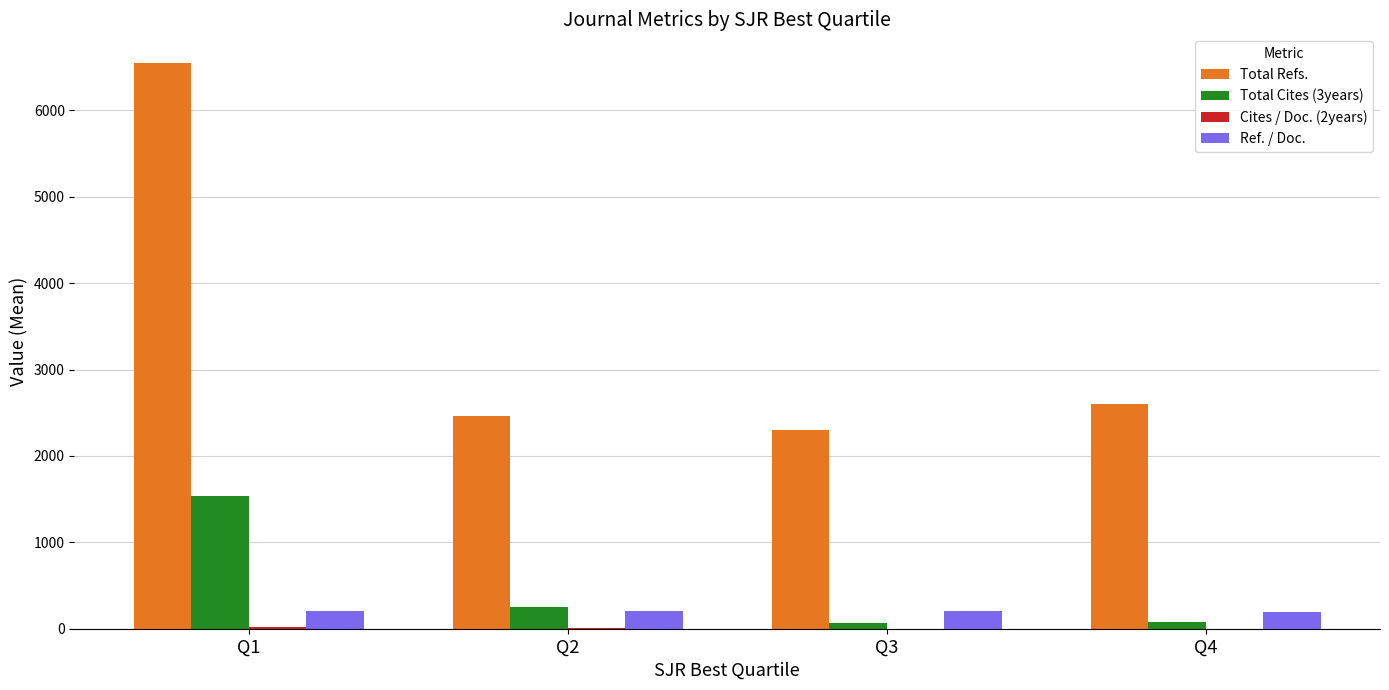

What is the greatest value displayed?

6554.1